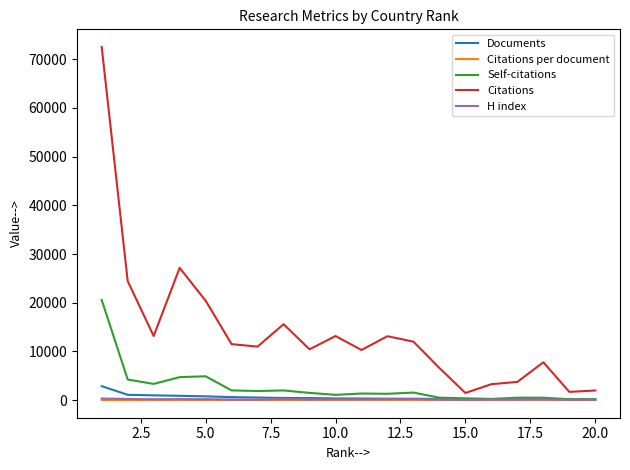

Which series has the largest total across all categories?

Citations